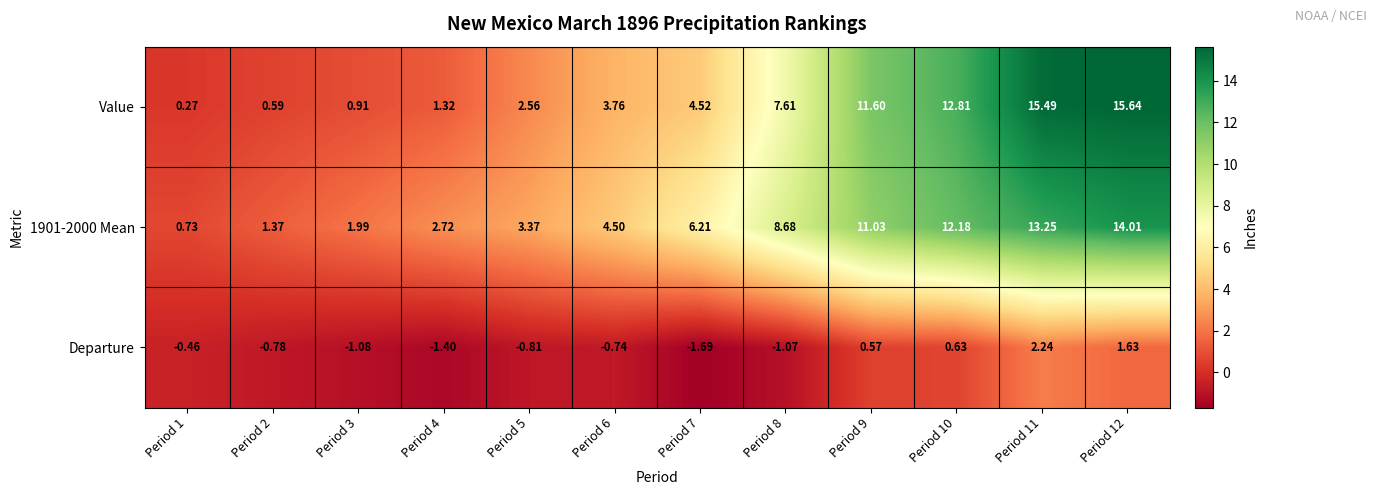

Which series changed the most between Period 9 and Period 11?

Value